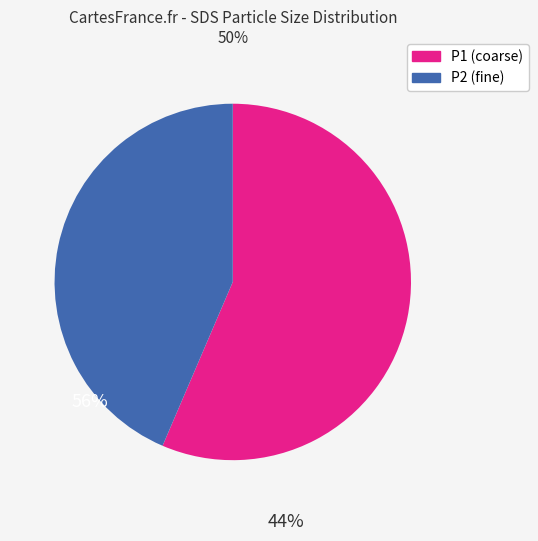

Does any single category account for the majority?

Yes